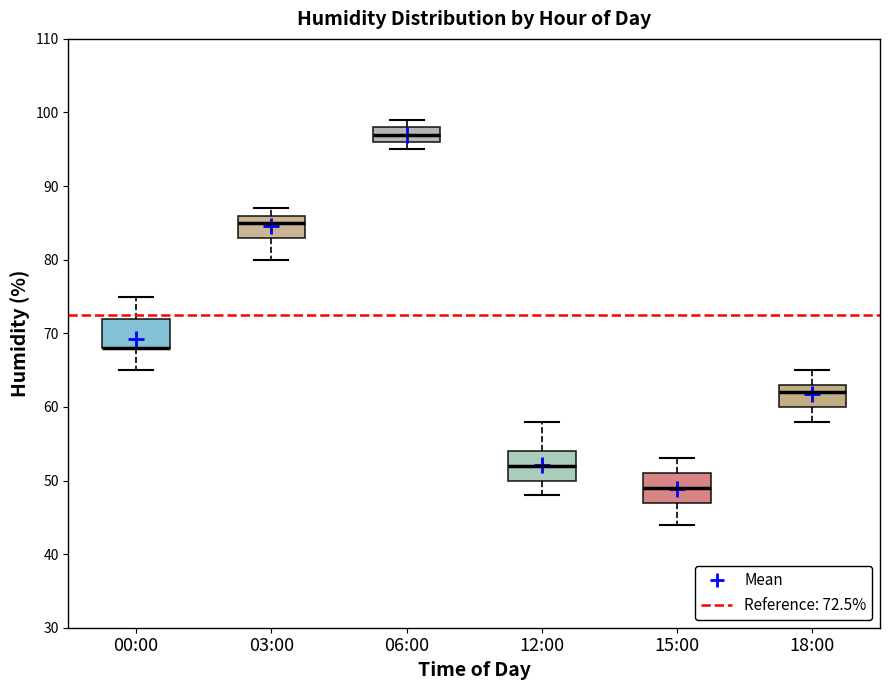

Where is the upper edge of the box for 03:00 on the y-axis? The values are not printed on the chart, so give them approximately, as read against the axis.

86